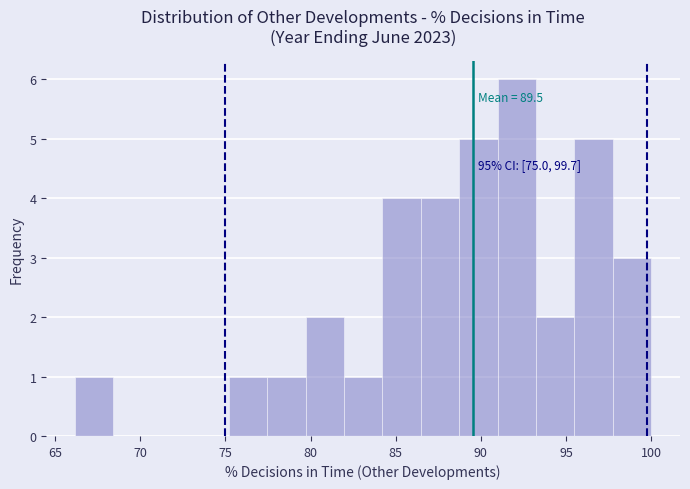

Over which range of the x-axis is the bar tallest?

91.0 to 93.0